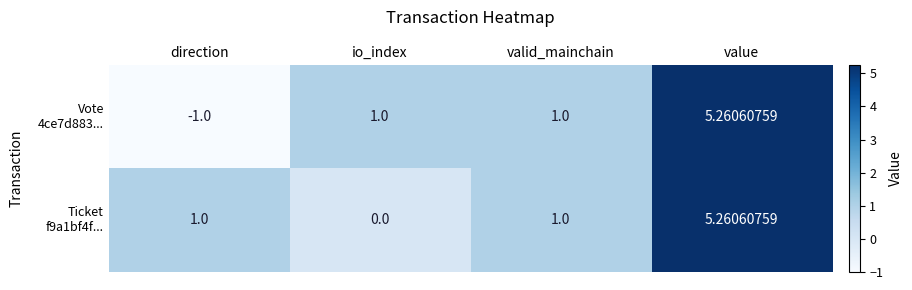

What is the total value across all series at io_index?

1.0